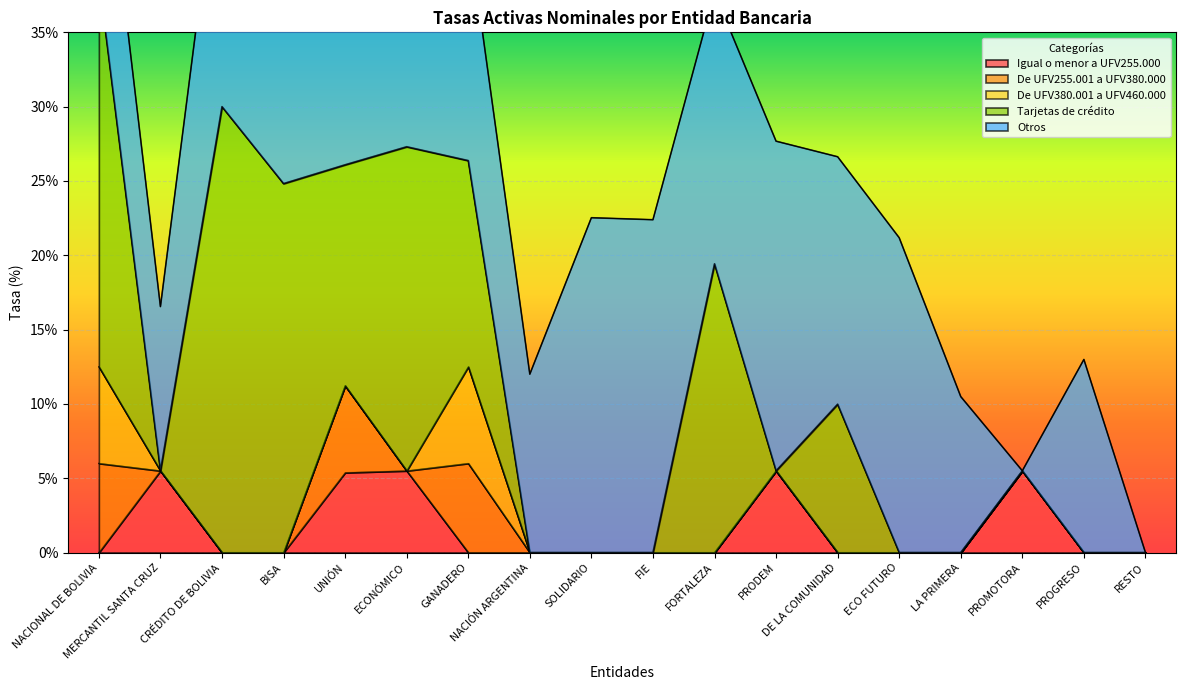

True or false: De UFV380.001 a UFV460.000 and Tarjetas de crédito intersect in this chart.

False